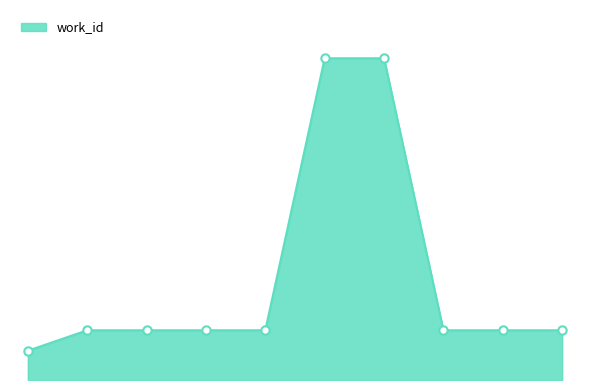

Does the chart display data point markers on the line(s)?

No